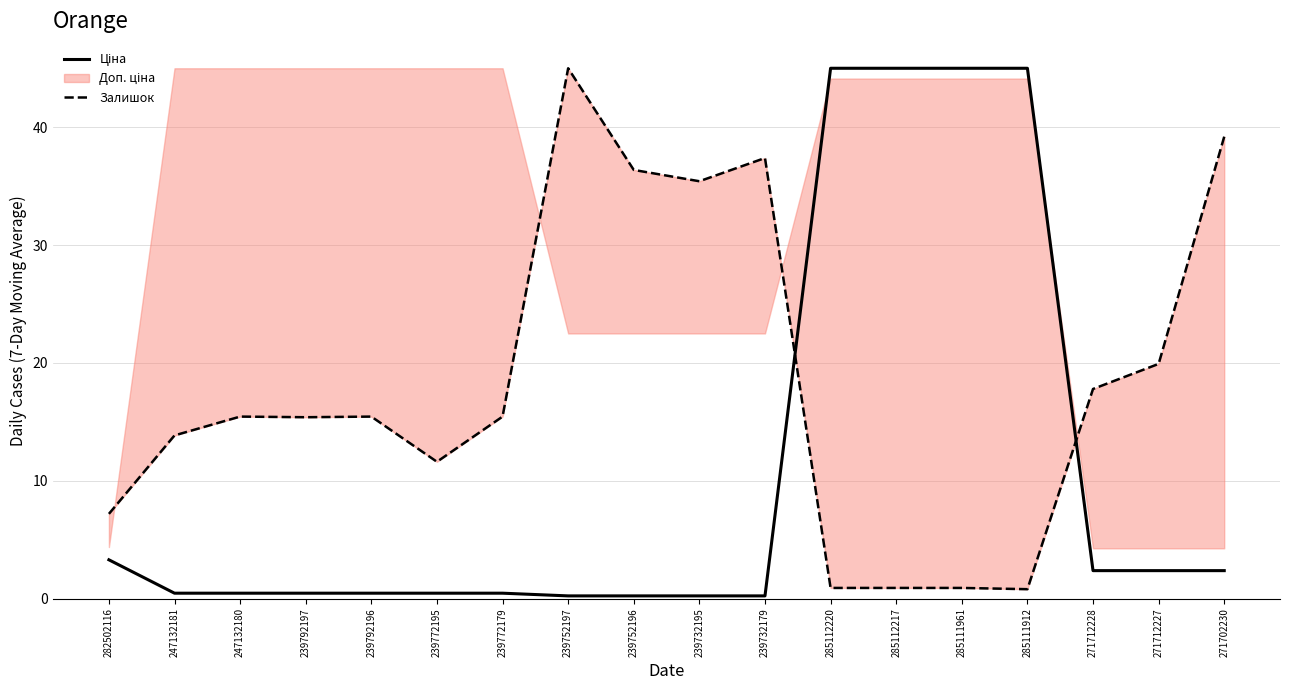

How many interior local peaks does the Залишок series have?

4